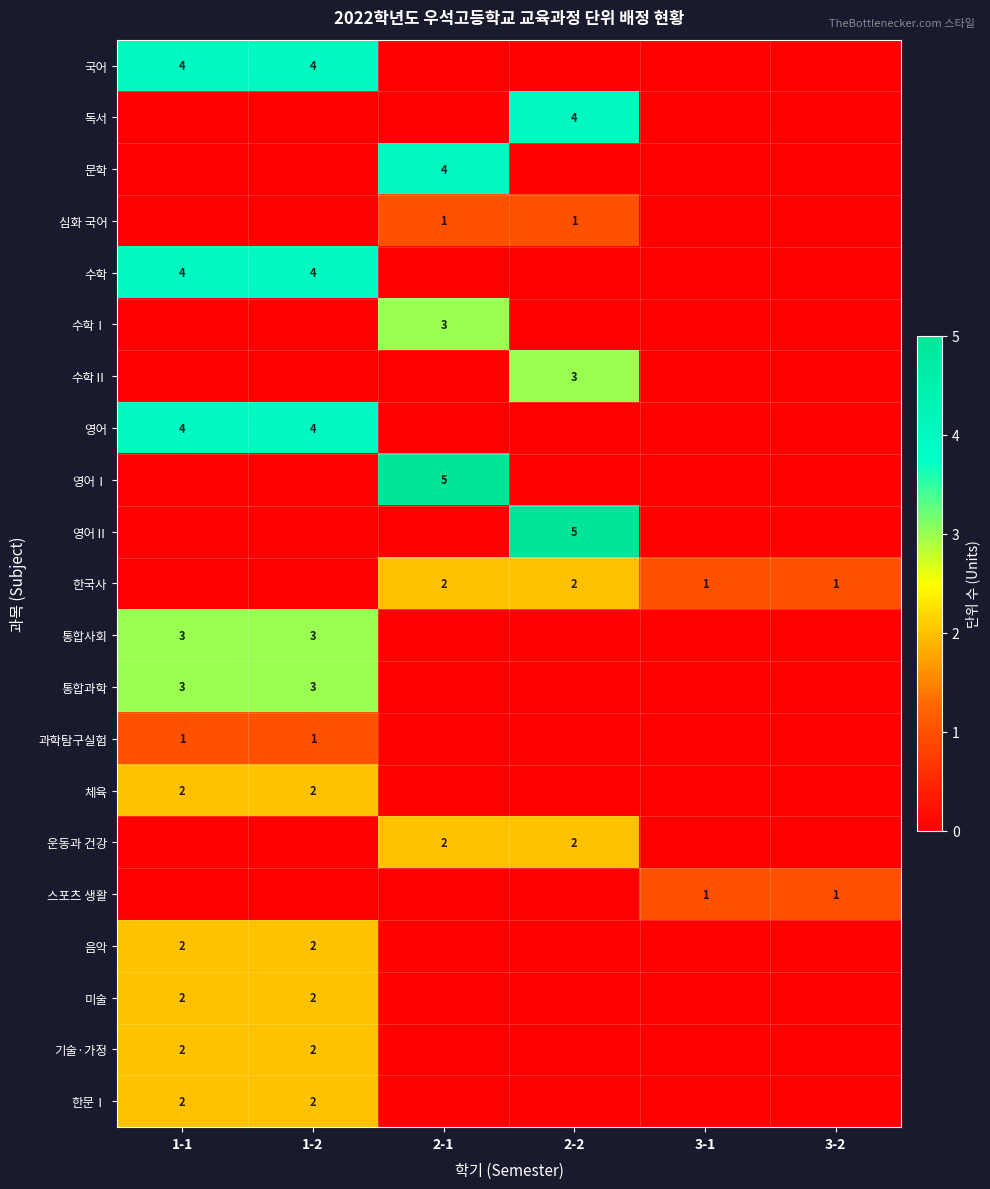

The value of 기술·가정 at 1-2 is 1. True or false?

False